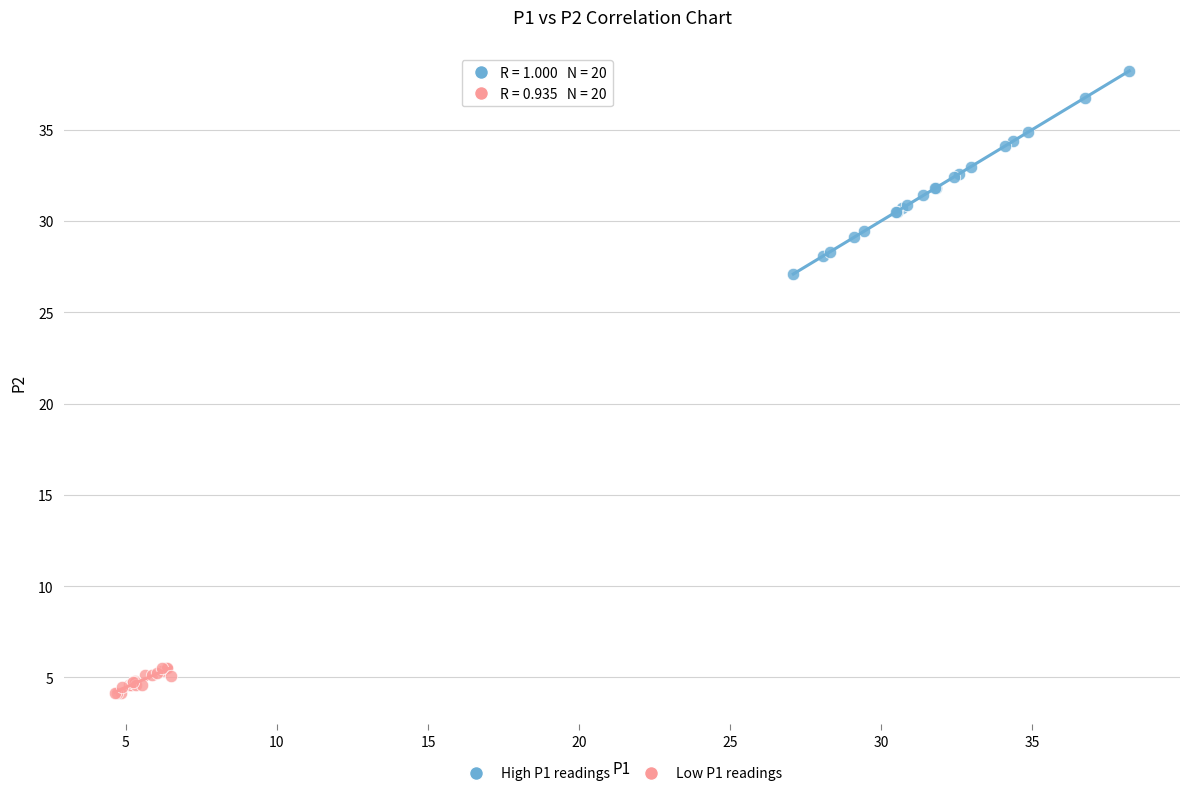

Which series contains the lowest Y value?

Low P1 readings